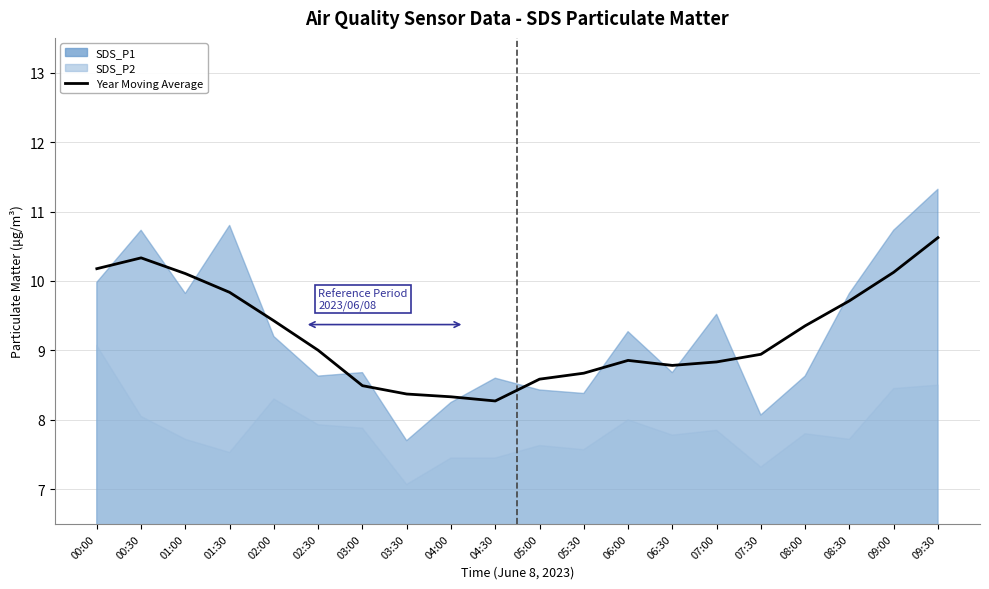

Reading left to right, transcribe all the data shown in this chart.

10.2	10.3	10.1	9.8	9.4	9.0	8.5	8.4	8.3	8.3	8.6	8.7	8.9	8.8	8.8	8.9	9.4	9.7	10.1	10.6